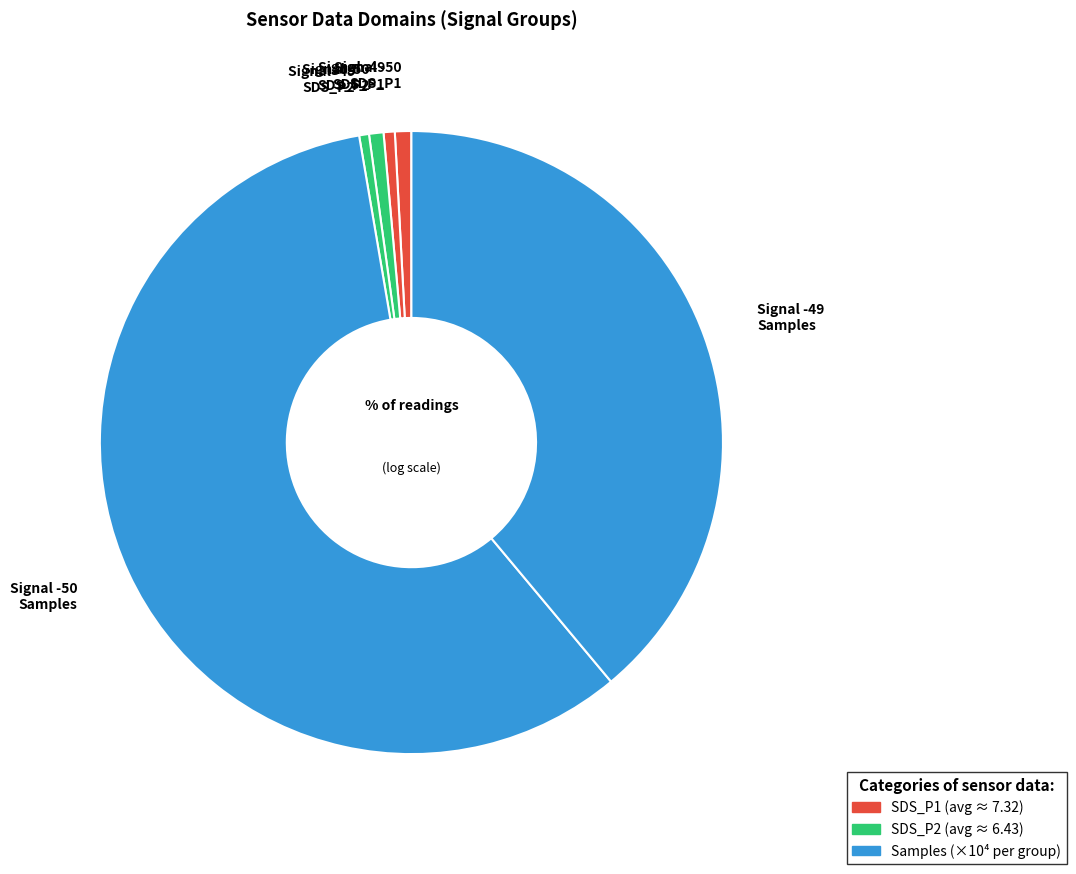

How many segments does this pie chart have?

6